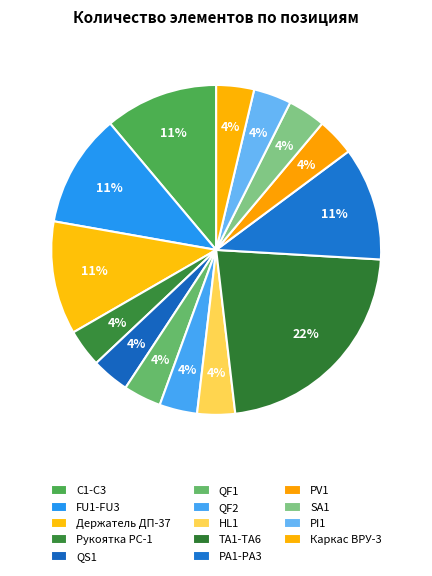

What percentage is the FU1-FU3 slice, to the nearest percent?

11%